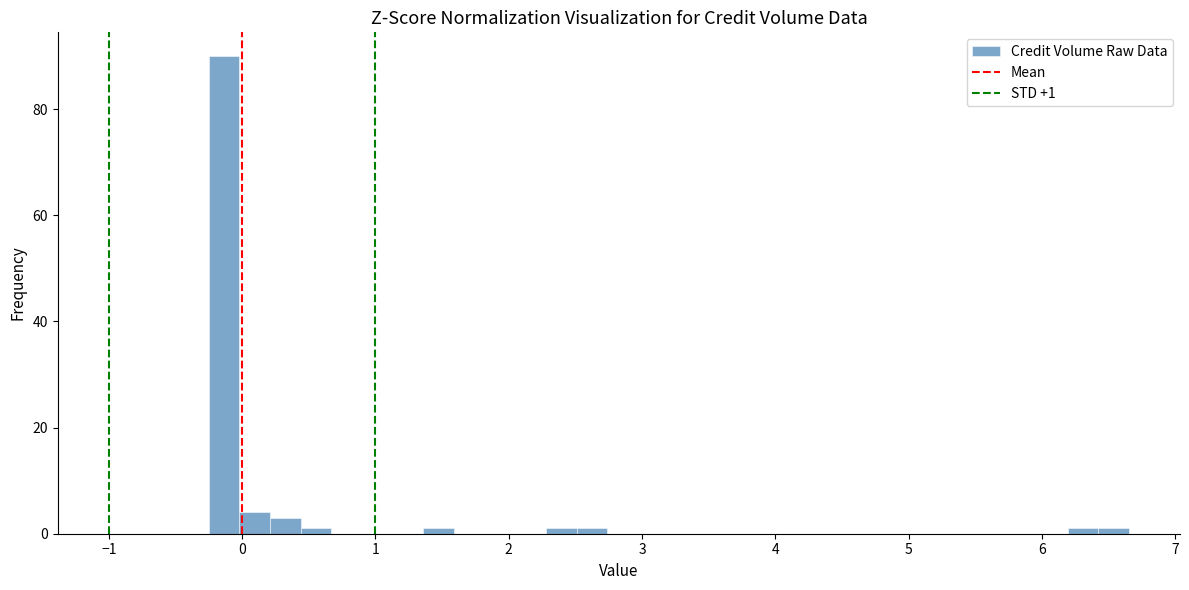

Read against the x-axis, roughly where is the centre of the tallest bar?

-0.1